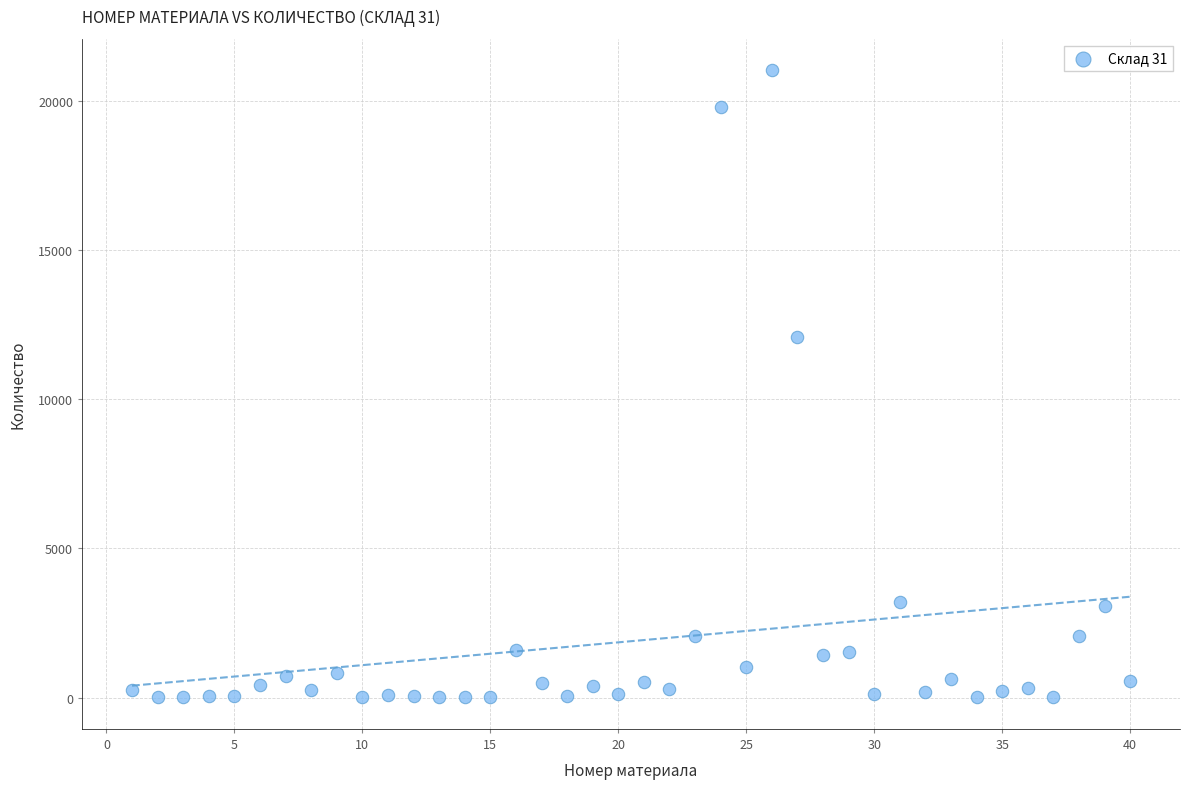

What Y value in the scatter plot is closest to 10509?

12095.5